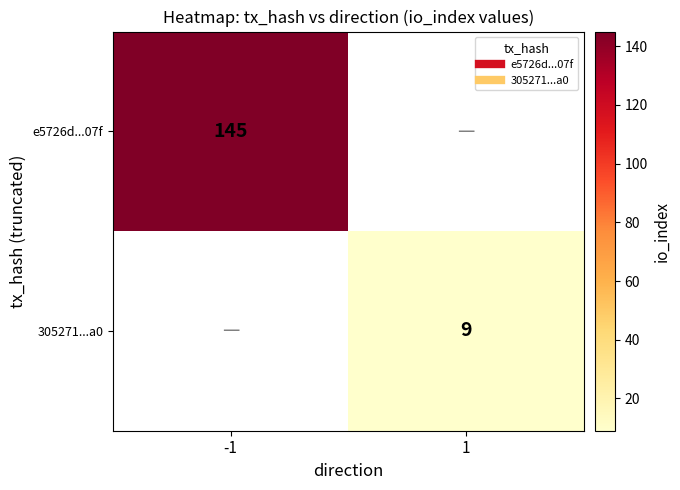

Is it true that 305271...a0 equals 9.0 at 1?

True